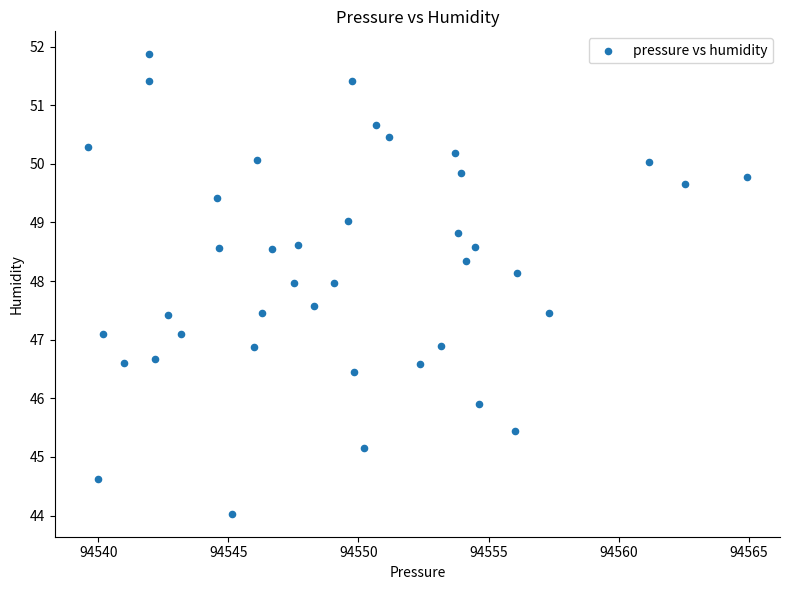

What is the range of Y values (max minus min)?

7.8